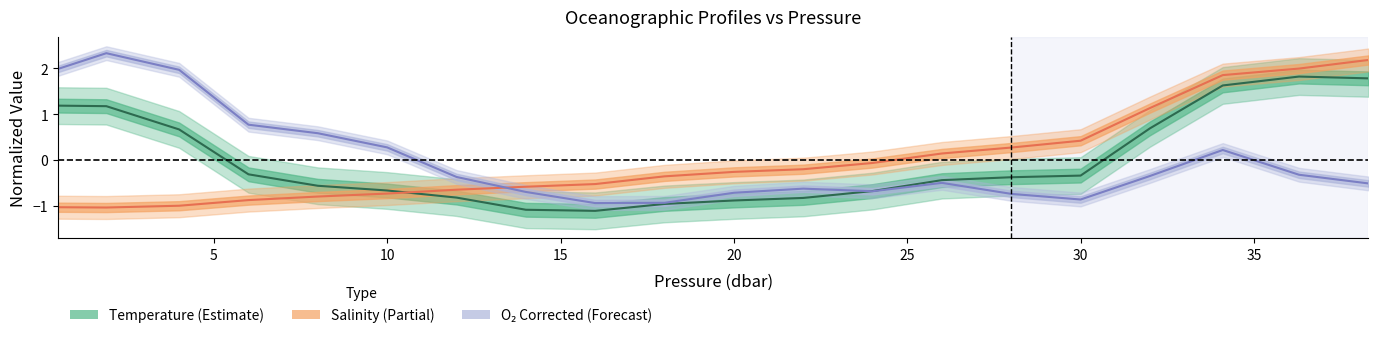

What is the label of the 7th point from the left?

12.0